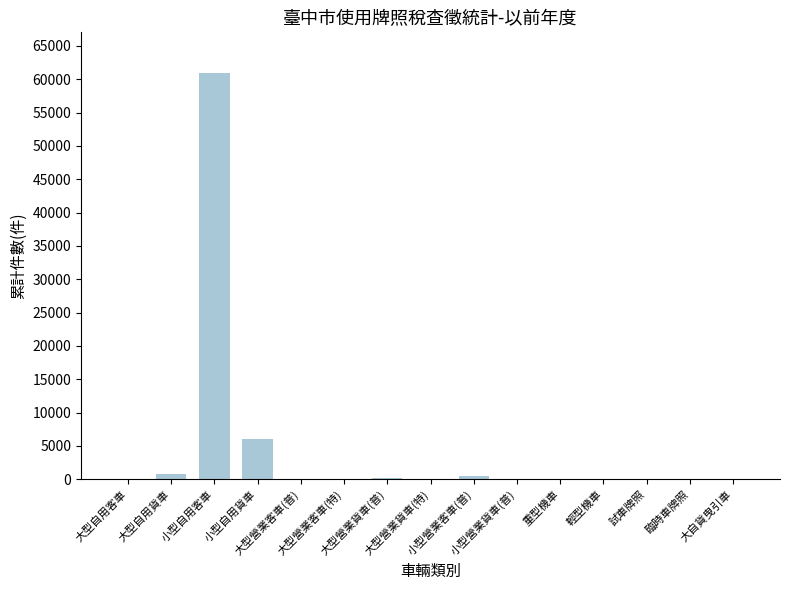

Count the number of categories in the chart.

15